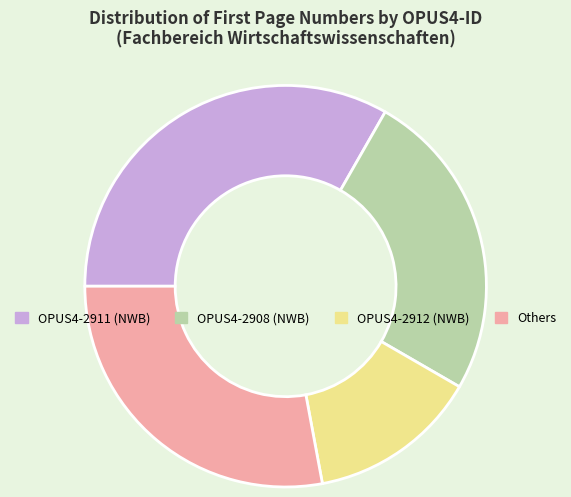

Is there any slice that represents more than half of the pie?

No